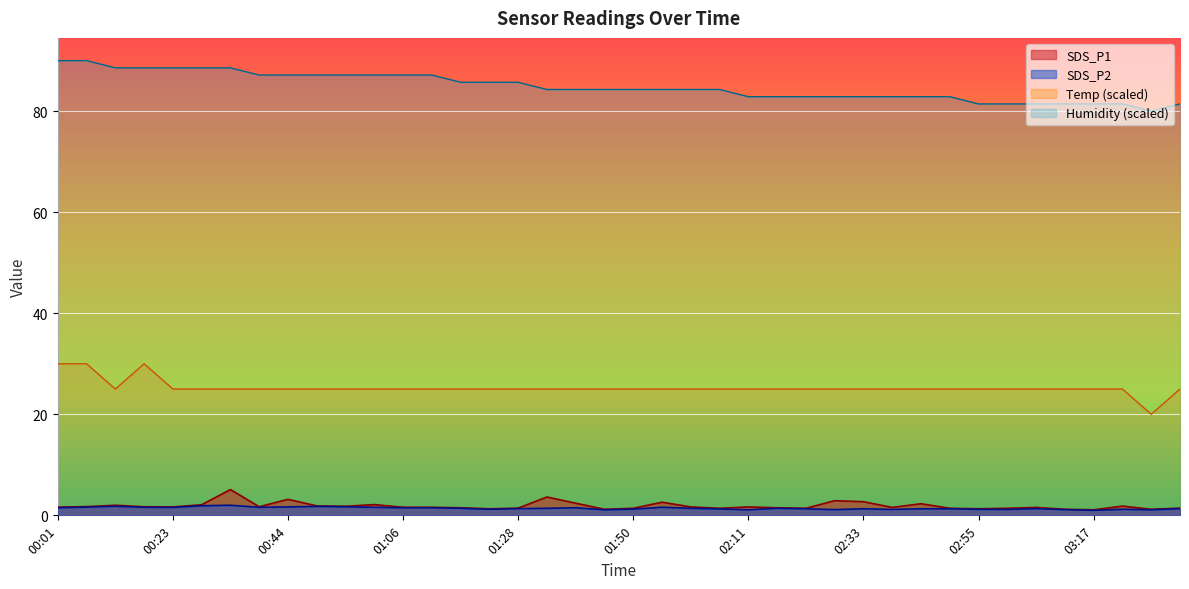

Which category has the lowest value in the Humidity series?

03:27